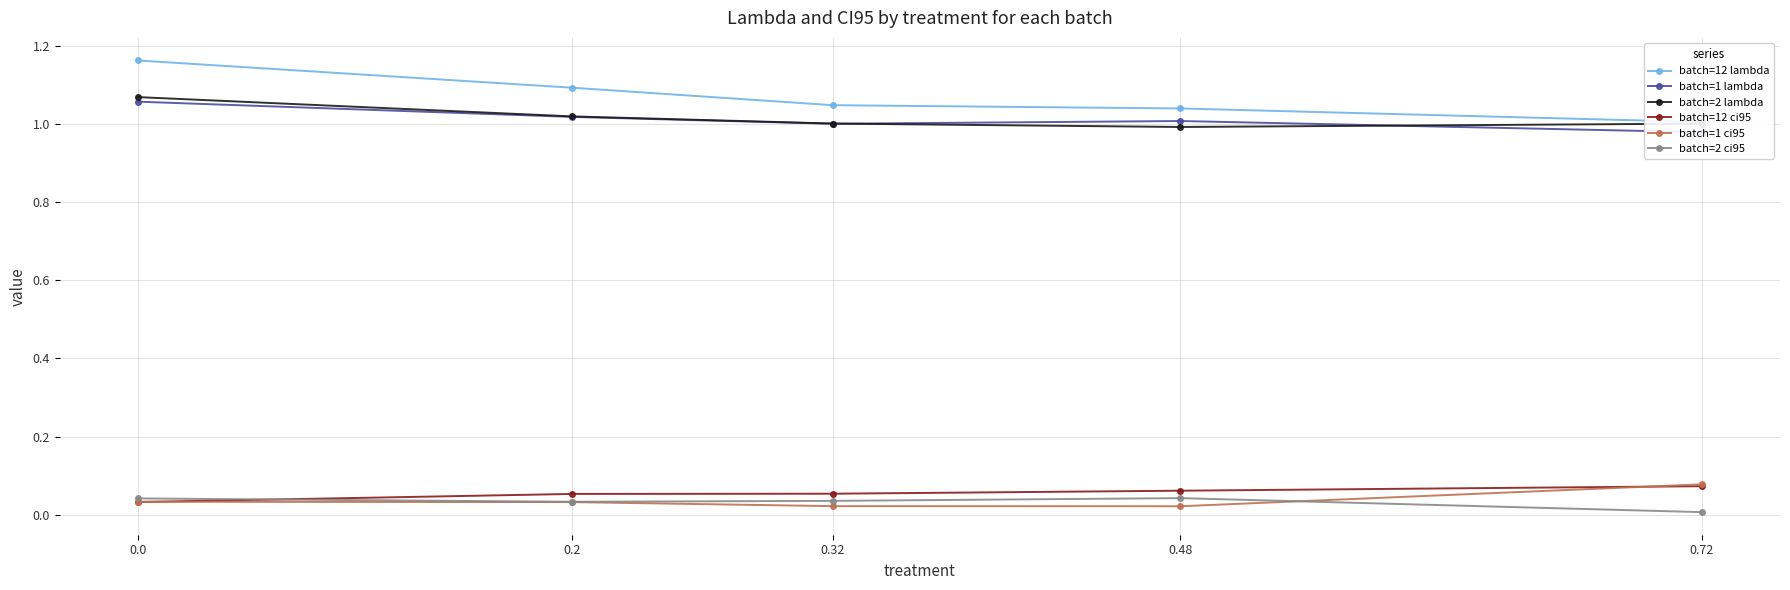

Between 0.32 and 0.2, which is larger?

0.2